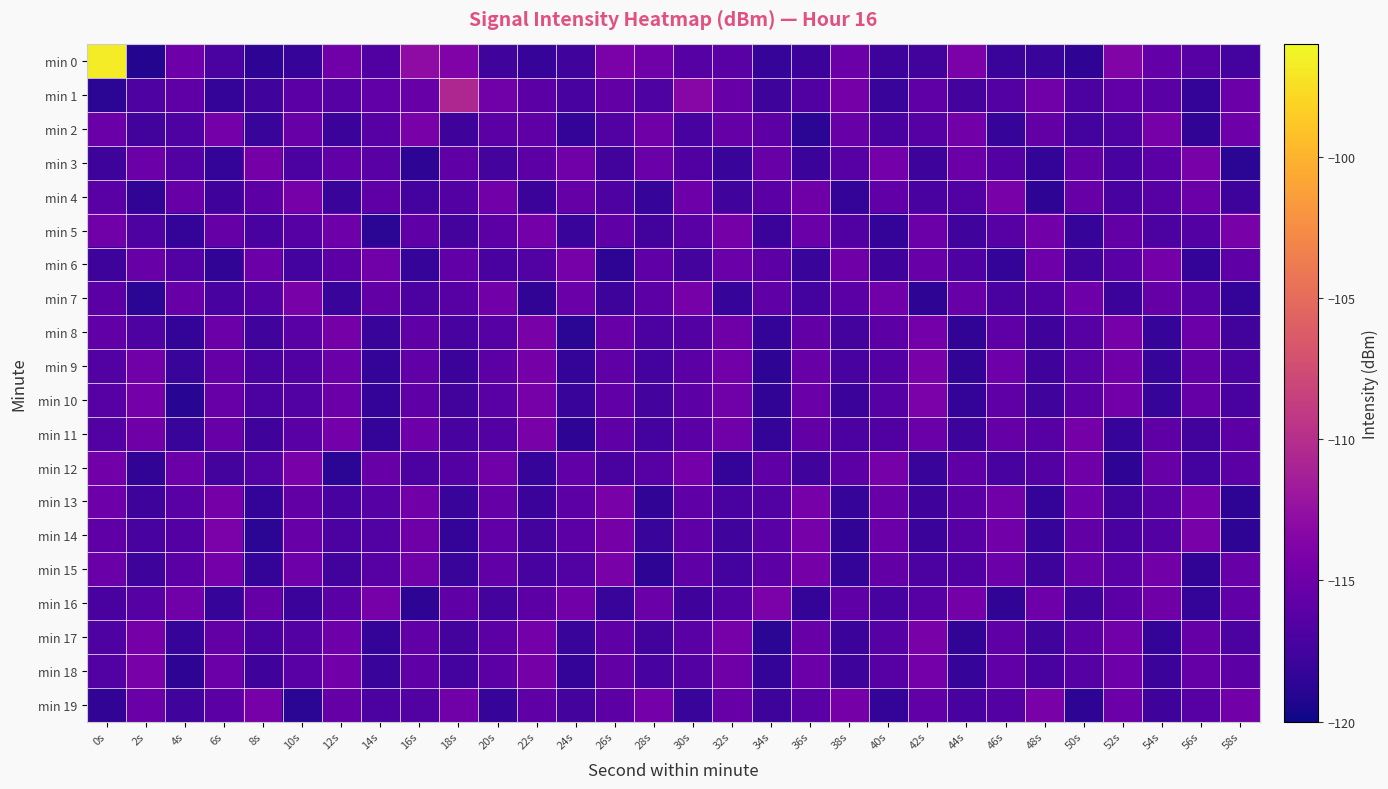

At which category is the sum across all series the highest?

0s